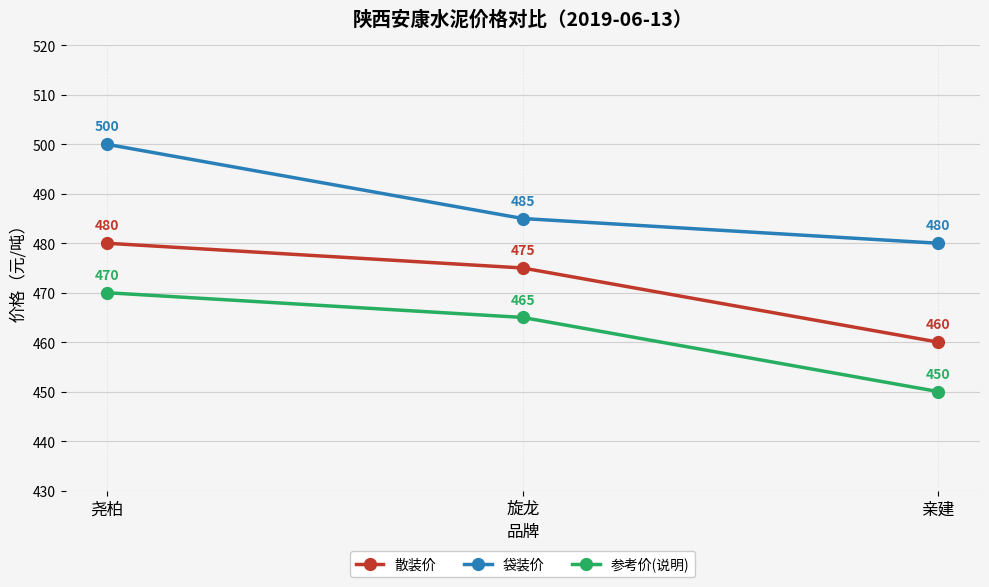

Reading left to right, extract all data points from this chart.

散装价: 尧柏=480	旋龙=475	亲建=460
袋装价: 尧柏=500	旋龙=485	亲建=480
参考价(说明): 尧柏=470	旋龙=465	亲建=450